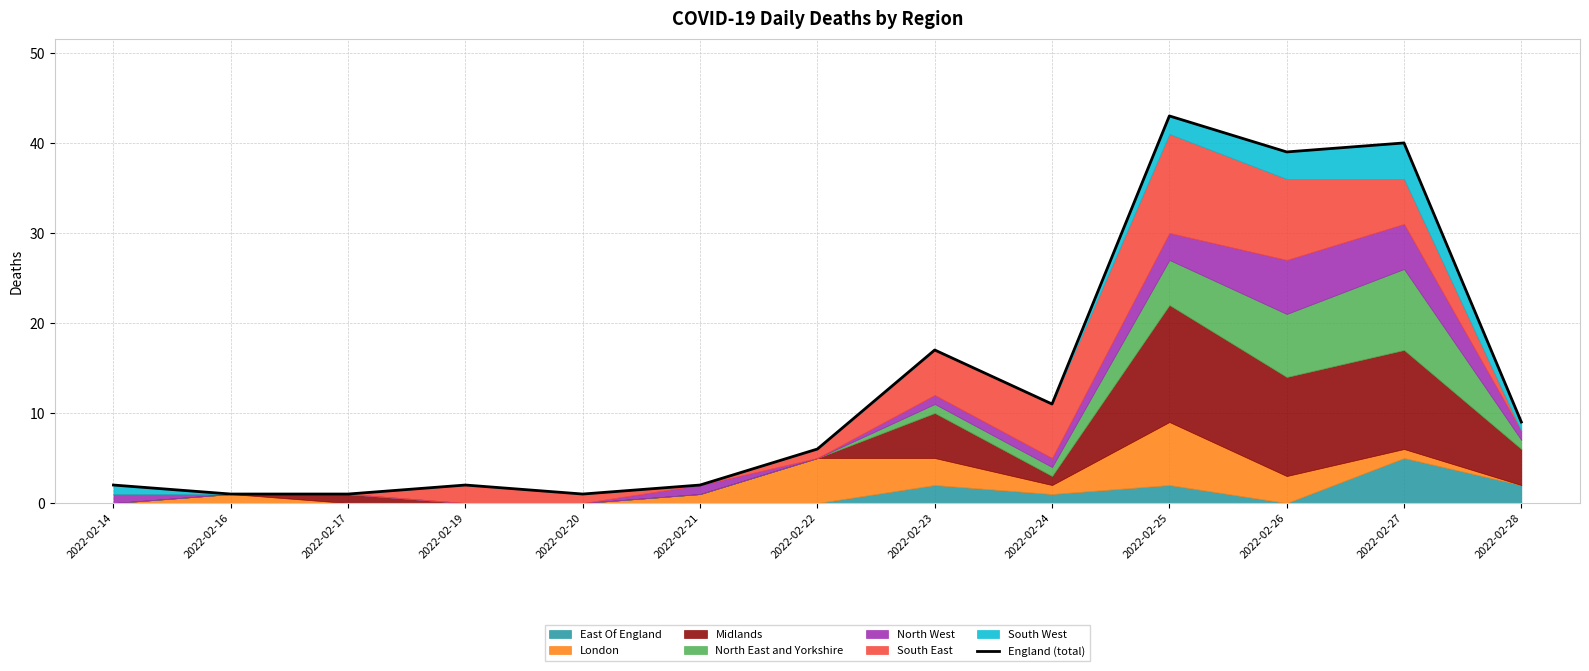

Which has a higher value, 2022-02-14 or 2022-02-17?

2022-02-14